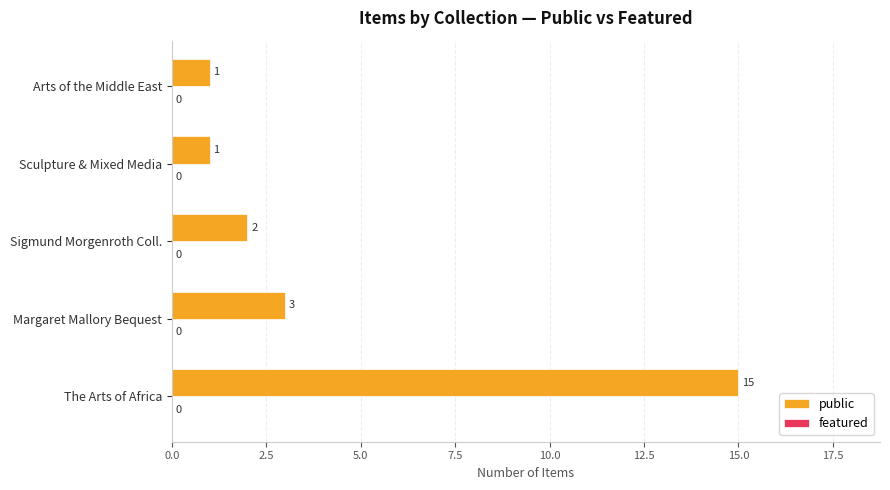

Is it true that the value at Margaret Mallory Bequest is 2?

False